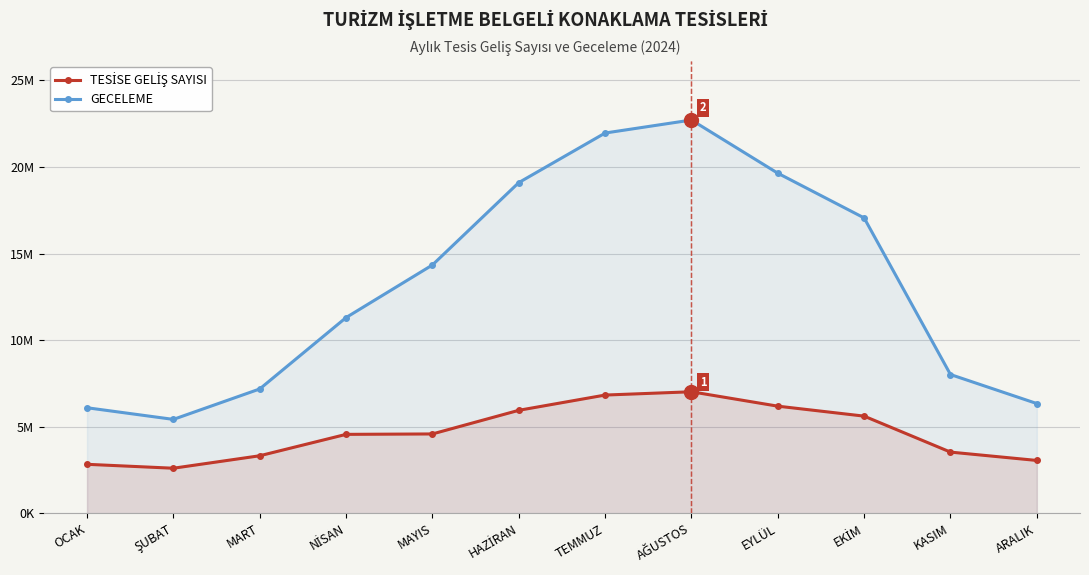

Reading left to right, extract all data points from this chart.

TESİSE GELİŞ SAYISI: OCAK=2833509	ŞUBAT=2607189	MART=3326719	NİSAN=4561709	MAYIS=4585981	HAZİRAN=5949977	TEMMUZ=6830740	AĞUSTOS=7020795	EYLÜL=6189605	EKİM=5614434	KASIM=3537887	ARALIK=3055832
GECELEME: OCAK=6098050	ŞUBAT=5425989	MART=7182593	NİSAN=11302946	MAYIS=14338328	HAZİRAN=19092571	TEMMUZ=21955256	AĞUSTOS=22706728	EYLÜL=19635859	EKİM=17054807	KASIM=8015568	ARALIK=6340289